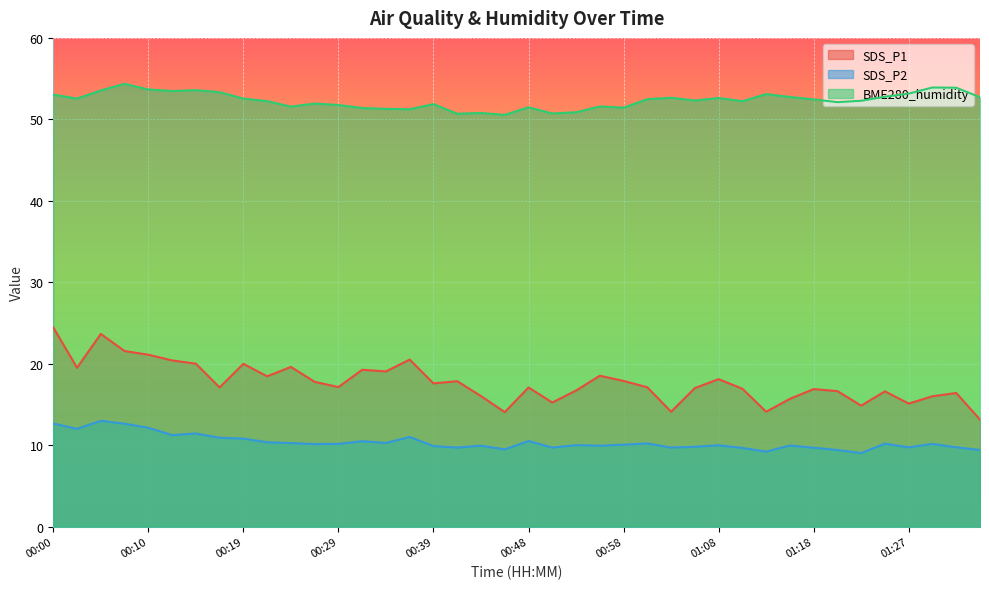

What value does the SDS_P1 series have at 01:05?

17.0